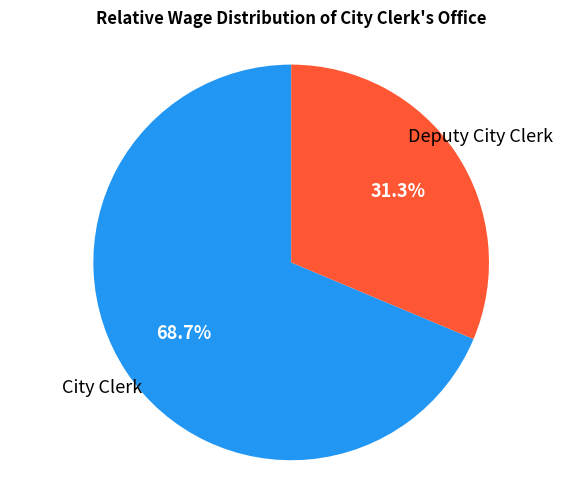

Count the number of slices in the pie.

2